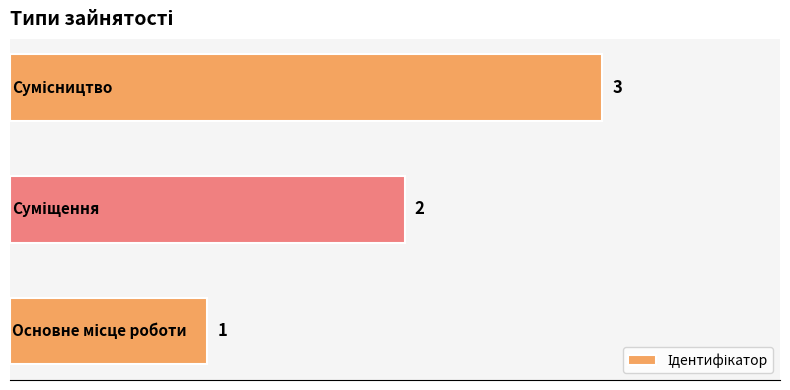

What is the greatest value displayed?

3